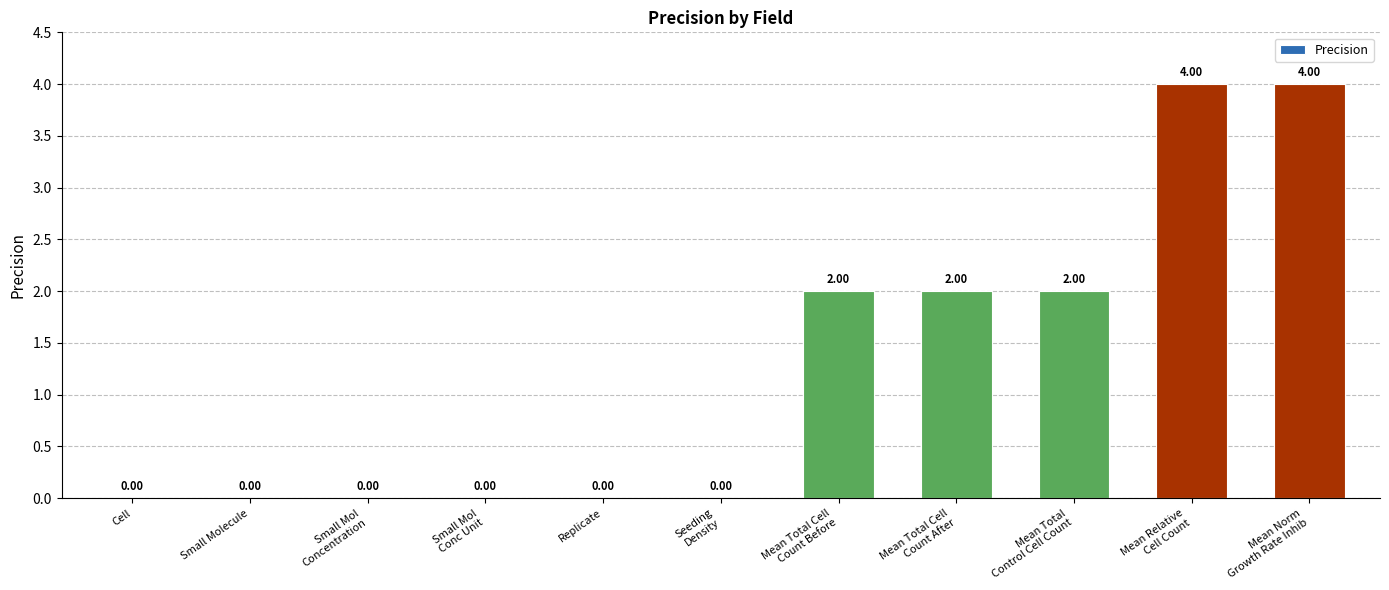

What is the sum of all values?

14